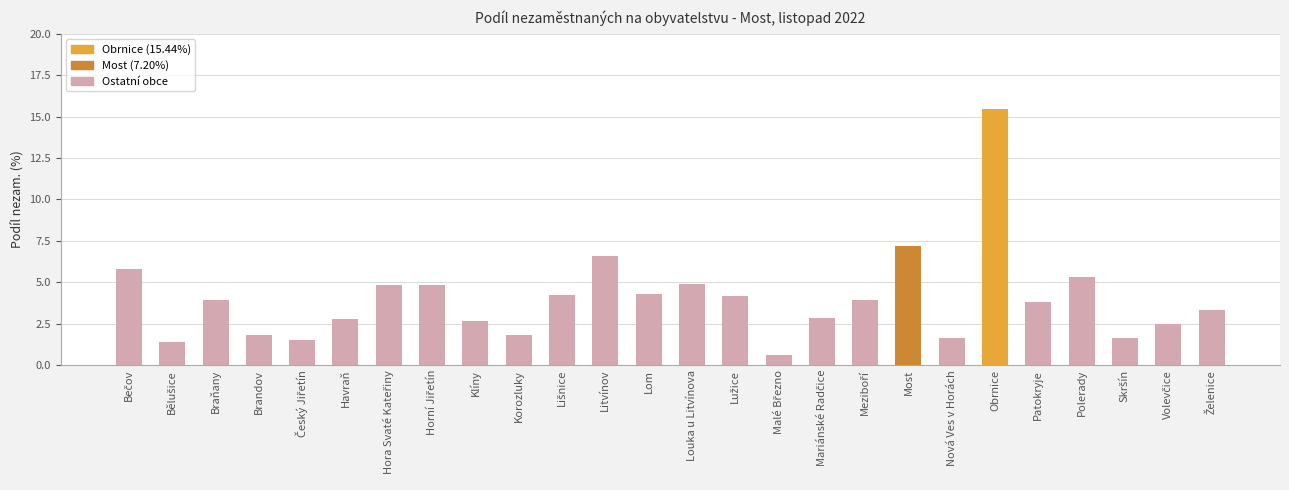

What is the maximum value shown in the chart?

15.4